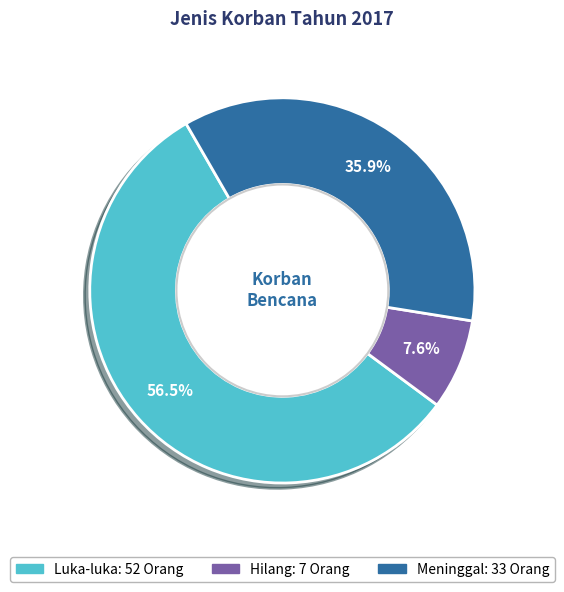

Which has a higher value, Luka-luka or Hilang?

Luka-luka